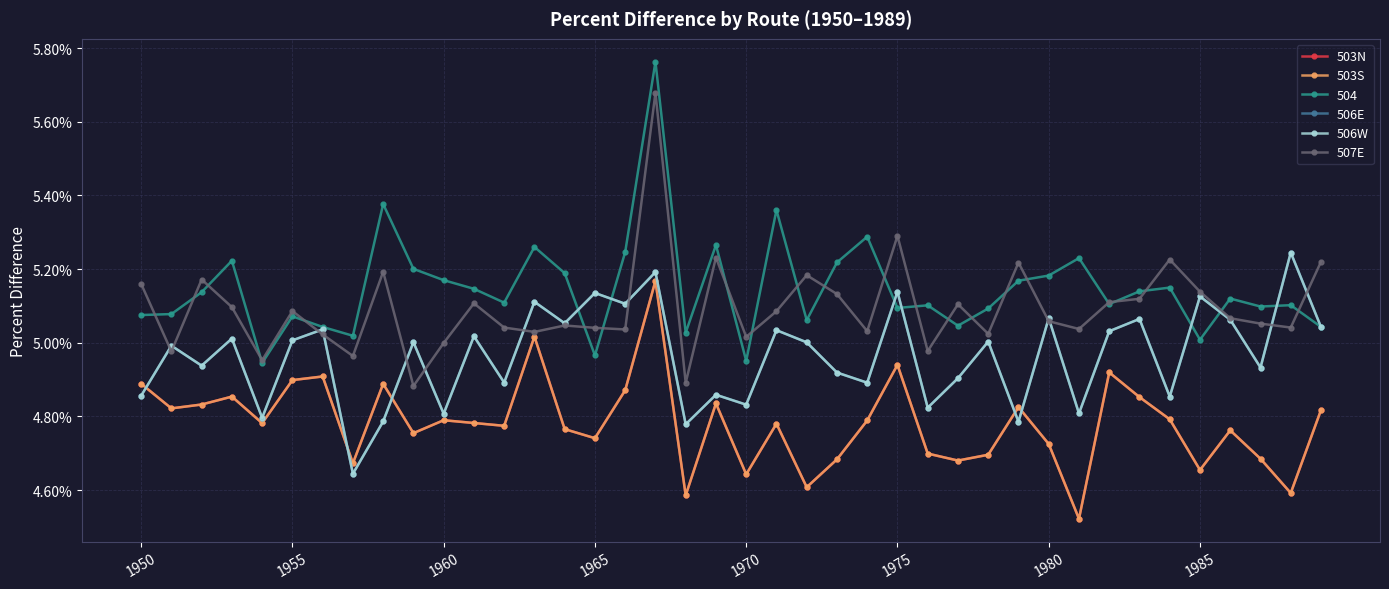

Does the chart display data point markers on the line(s)?

Yes